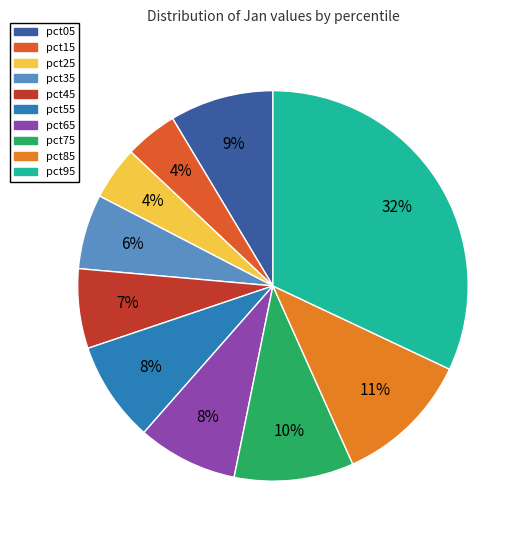

To the nearest percent, what is the difference between the largest and smallest slice percentages?

28%